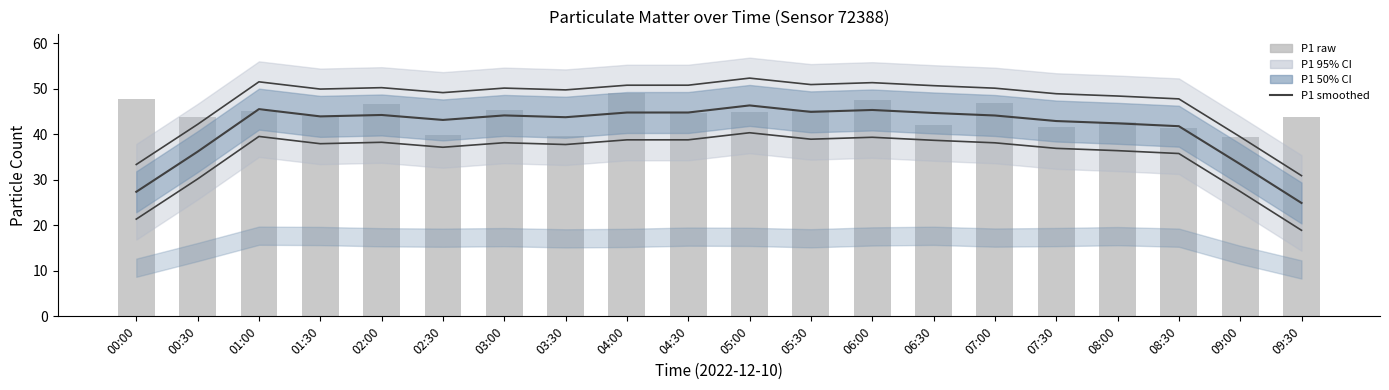

Does the chart contain stacked bars?

No